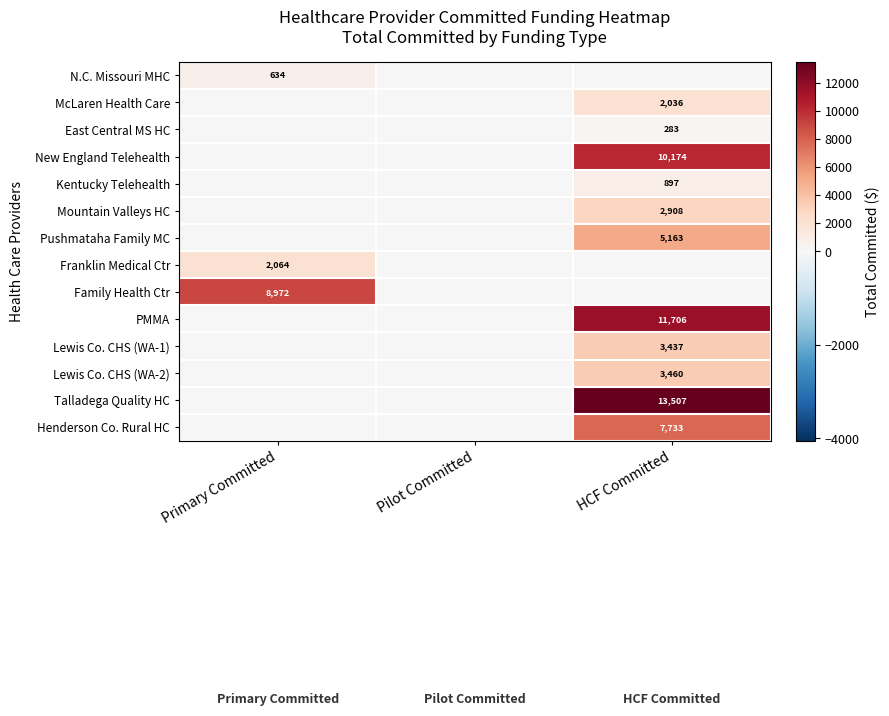

At how many categories does at least one series exceed 8537?

2